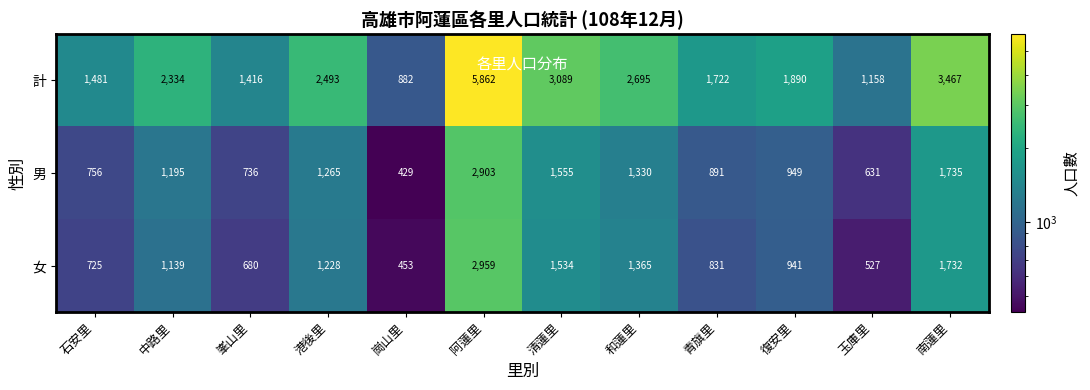

How many data points in 計 are less than 2334?

6